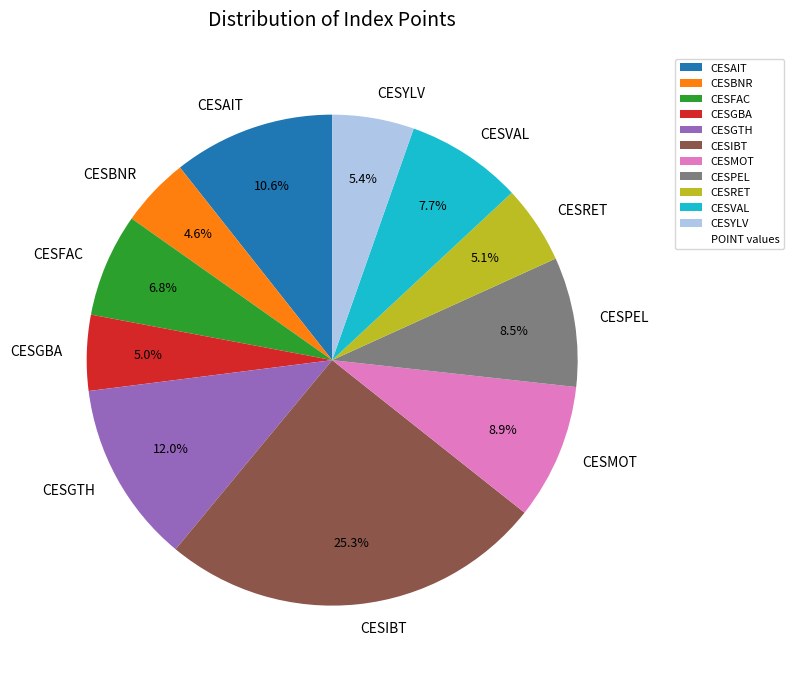

How many slices are in this pie chart?

11